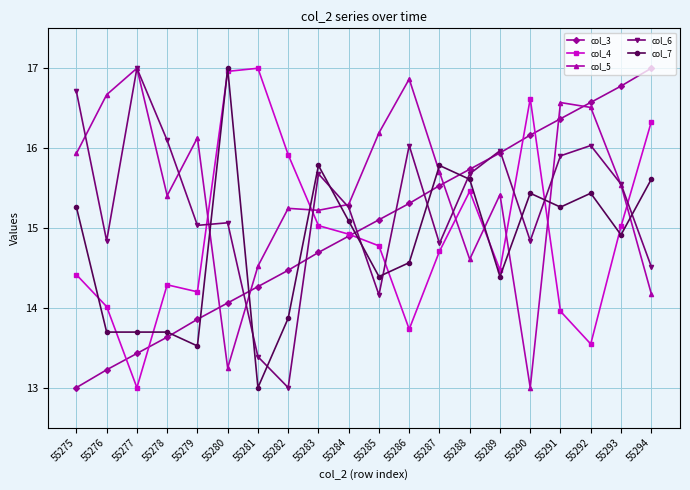

What is the spread (max minus min) of values at 55294?

2.8